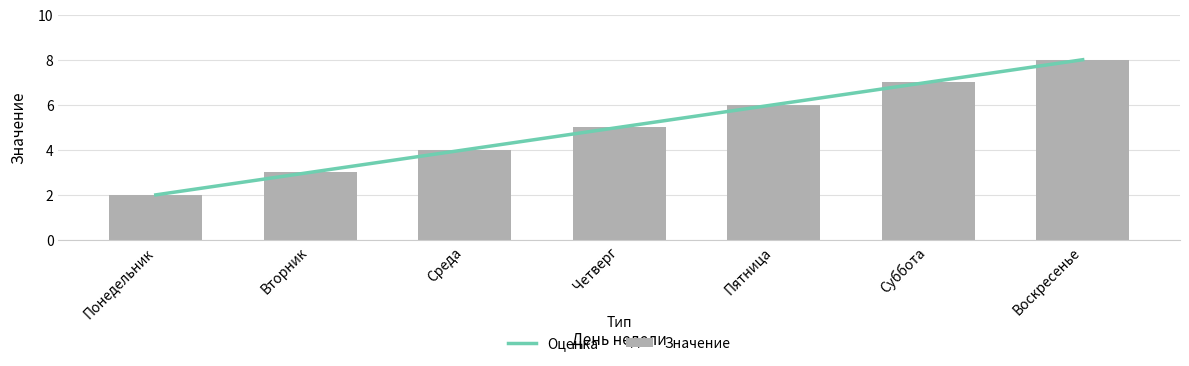

What is the change in value from Вторник to Четверг?

+2